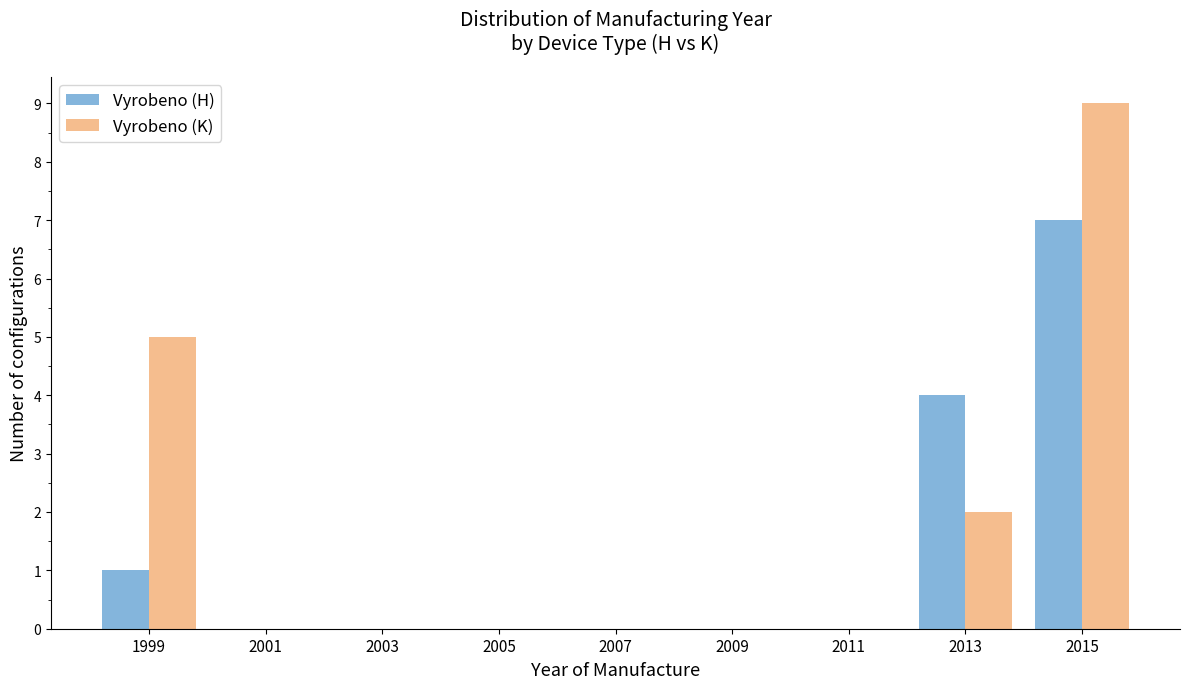

Reading left to right, transcribe all the data shown in this chart.

Vyrobeno (H): 1999=1	2001=0	2003=0	2005=0	2007=0	2009=0	2011=0	2013=4	2015=7
Vyrobeno (K): 1999=5	2001=0	2003=0	2005=0	2007=0	2009=0	2011=0	2013=2	2015=9